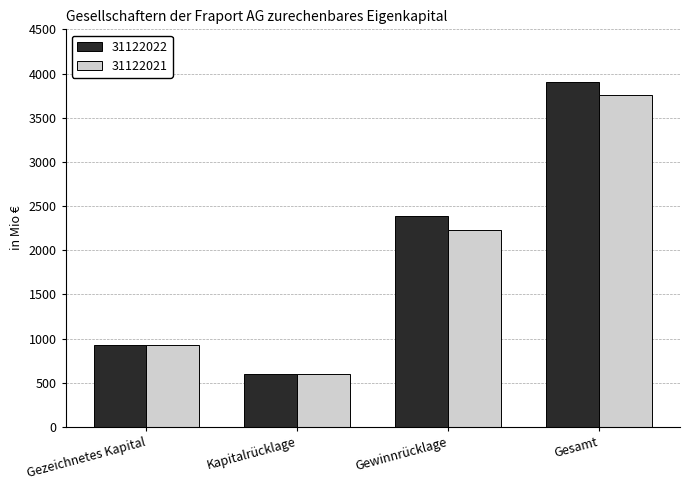

True or false: 31122022 has a value of 3909.4 at Gesamt.

True